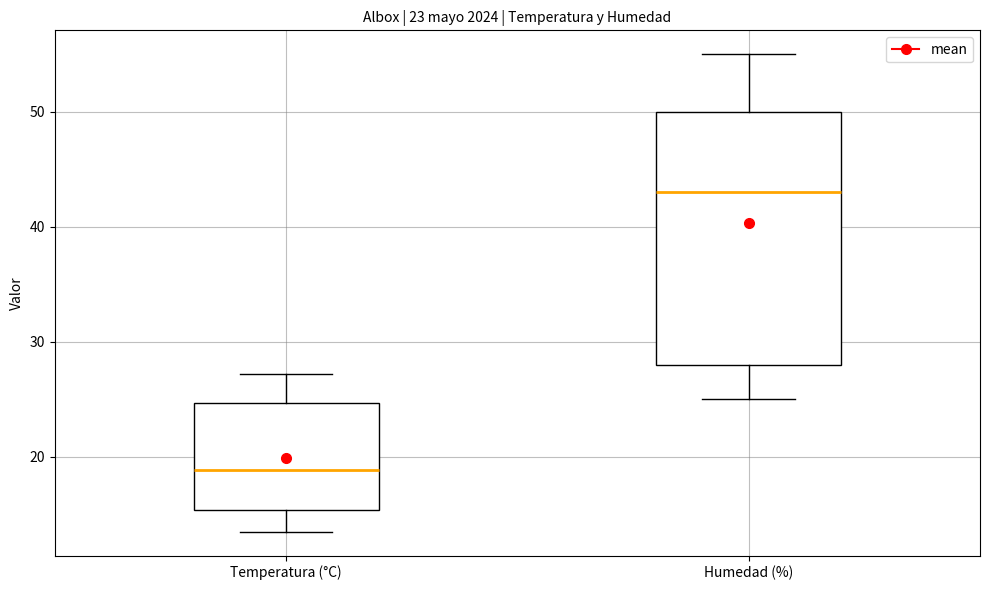

Comparing the boxes themselves (not the whiskers), which one is the tallest?

Humedad (%)